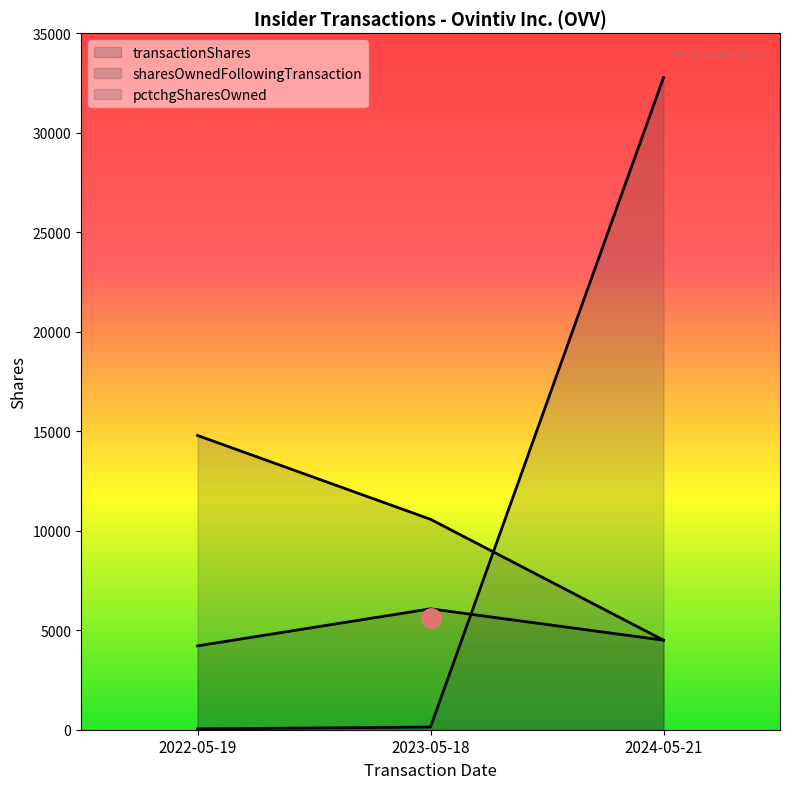

Reading left to right, what are all the values shown in this chart?

transactionShares: 2022-05-19=4213	2023-05-18=6074	2024-05-21=4499
sharesOwnedFollowingTransaction: 2022-05-19=14786	2023-05-18=10573	2024-05-21=4499
pctchgSharesOwned: 2022-05-19=40	2023-05-18=135	2024-05-21=32767